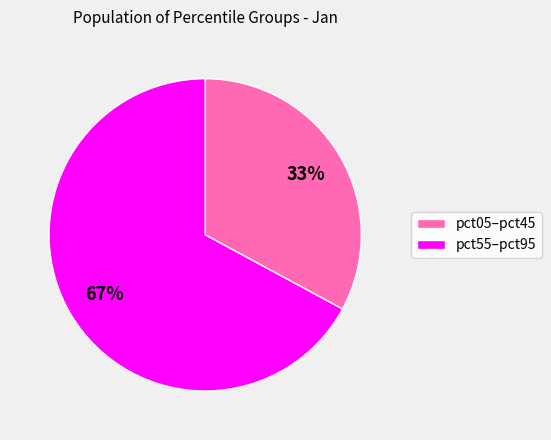

To the nearest percent, what is the difference between the largest and smallest slice percentages?

34%